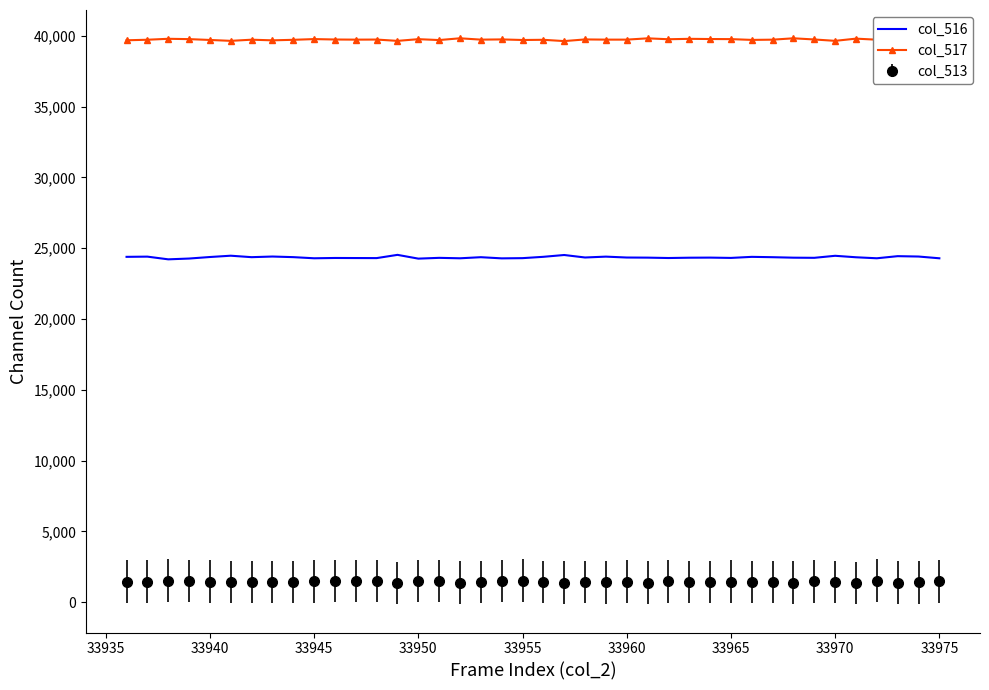

What are all the series names shown in the legend?

col_516, col_517, col_513